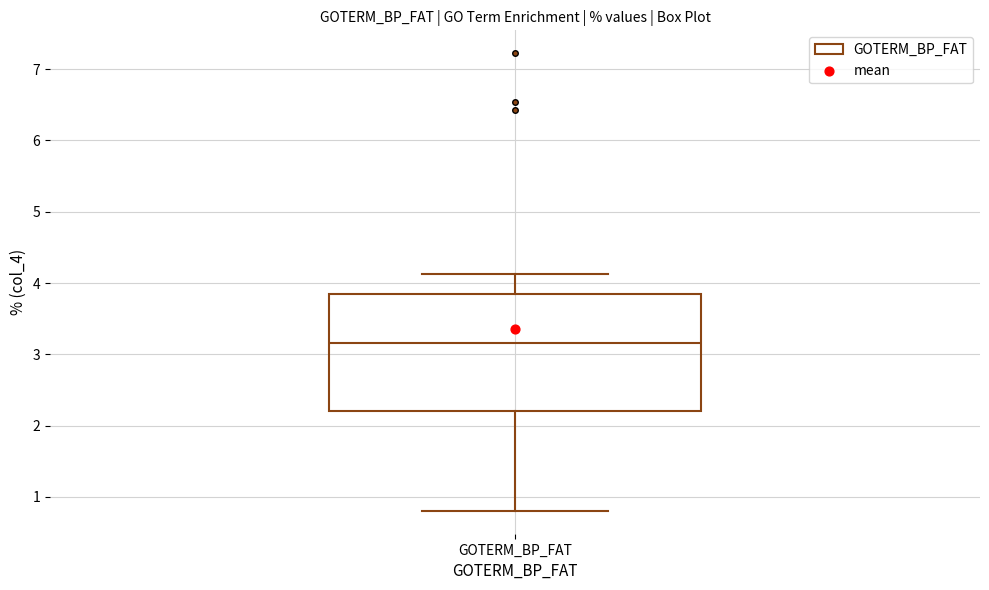

Transcribe this box plot: give where the median line is, the range the box spans, and where the two whiskers end, as read against the y-axis. The values are not printed on the chart, so give them approximately, as read against the axis.

median 3.2, box 2.2 to 3.8, whiskers 0.8 to 4.1